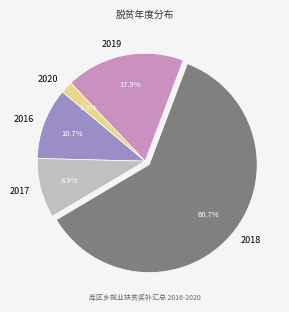

What is the largest slice in the pie chart?

2018